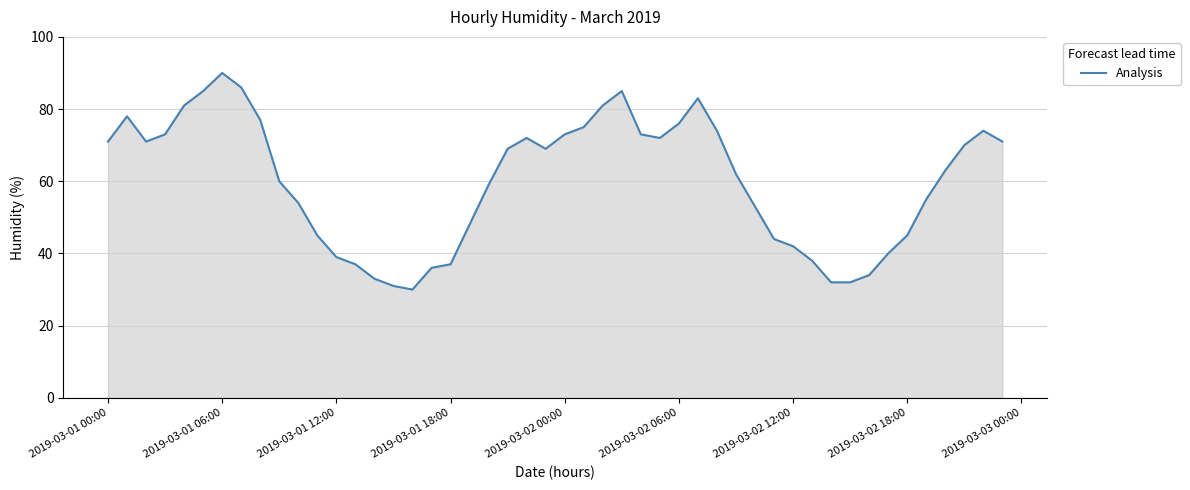

Does the chart have visible grid lines?

Yes